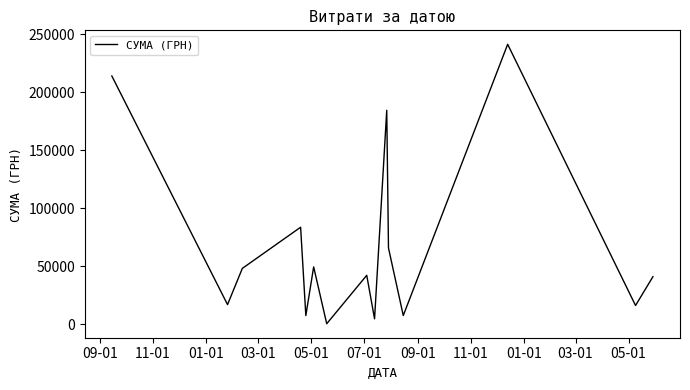

True or false: the data has more than 1 interior local peaks.

True